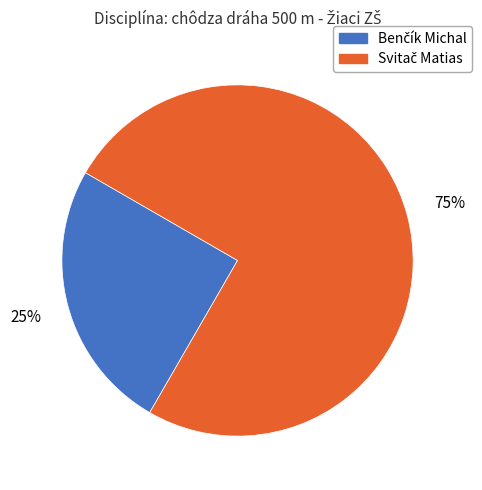

To the nearest percent, what is the average slice percentage?

50%